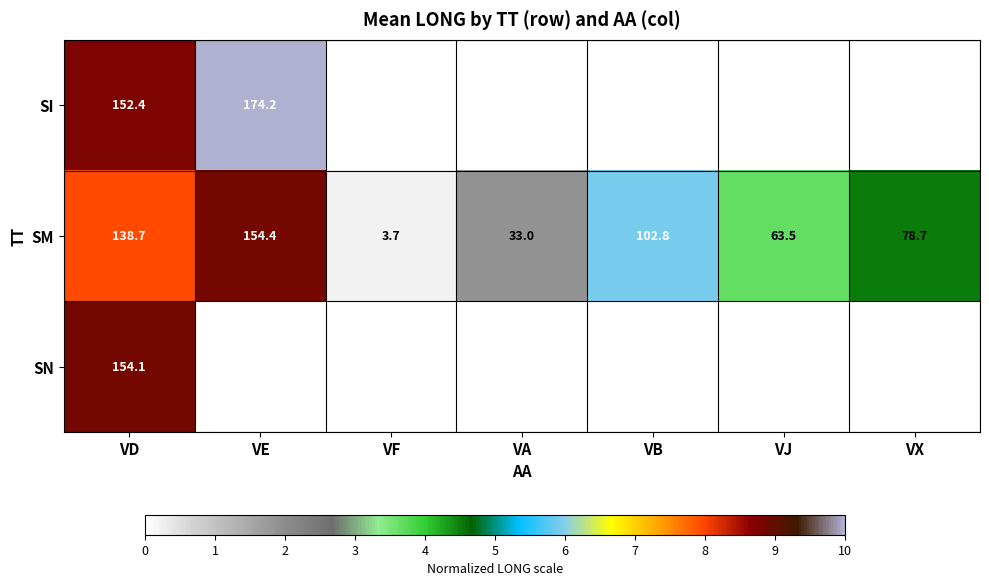

At which label is SM closest to 79?

VX